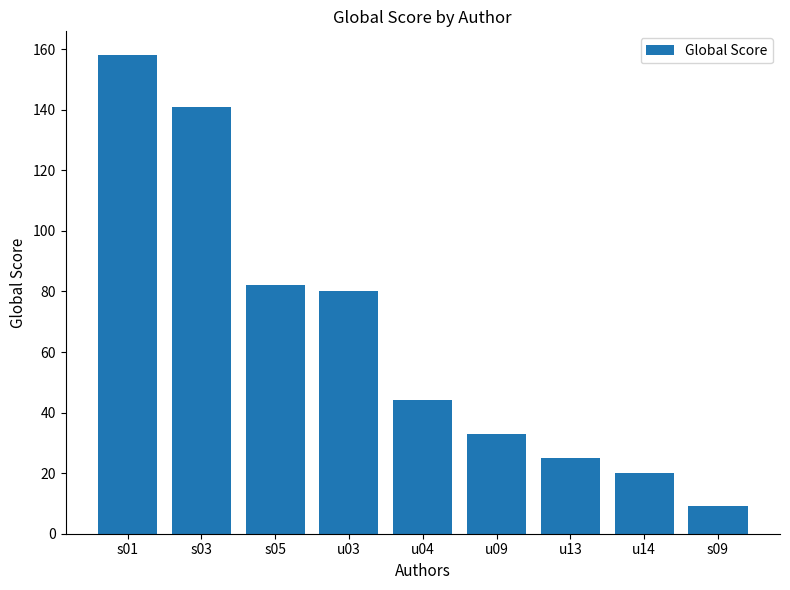

How many series are shown in this chart?

1